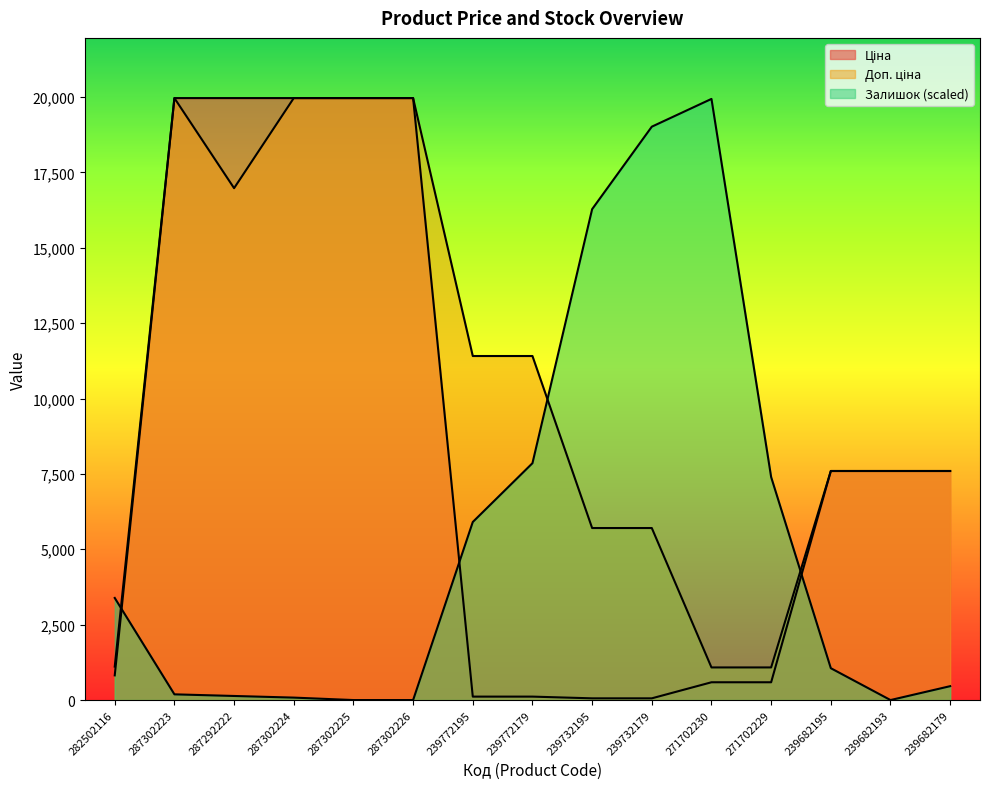

Reading left to right, extract all data points from this chart.

Ціна: 282502116=818.5	287302223=19964.2	287292222=19964.2	287302224=19964.2	287302225=19964.2	287302226=19964.2	239772195=114.1	239772179=114.1	239732195=57.0	239732179=57.0	271702230=589.9	271702229=589.9	239682195=7596.5	239682193=7596.5	239682179=7596.5
Доп. ціна: 282502116=1109.2	287302223=19964.2	287292222=16976.3	287302224=19964.2	287302225=19964.2	287302226=19964.2	239772195=11410.0	239772179=11410.0	239732195=5705.0	239732179=5705.0	271702230=1081.7	271702229=1081.7	239682195=7596.5	239682193=7596.5	239682179=7596.5
Залишок: 282502116=3386.1	287302223=189.6	287292222=135.4	287302224=81.3	287302225=0.0	287302226=0.0	239772195=5905.3	239772179=7855.6	239732195=16280.1	239732179=19016.1	271702230=19937.1	271702229=7395.1	239682195=1056.4	239682193=0.0	239682179=460.5